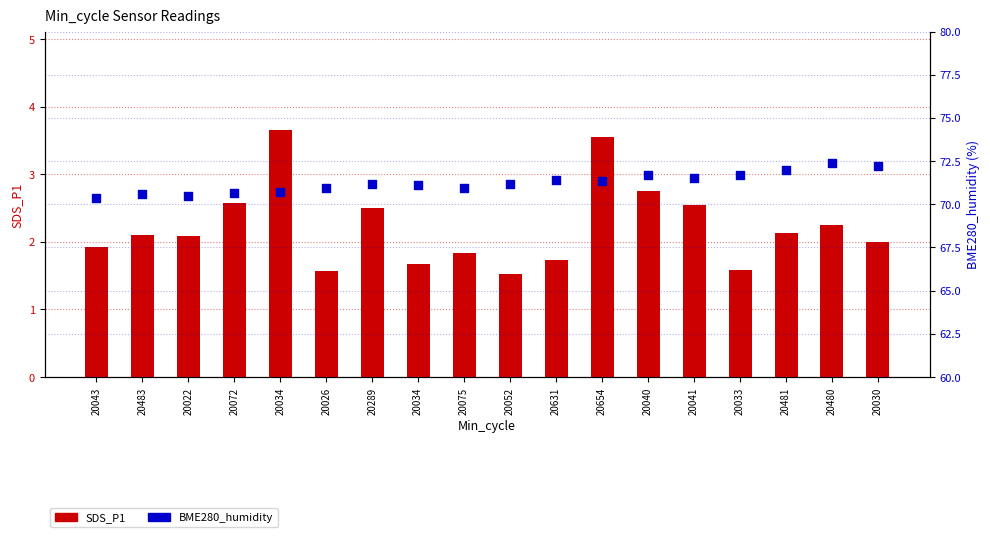

Which series has the largest total across all categories?

BME280_humidity